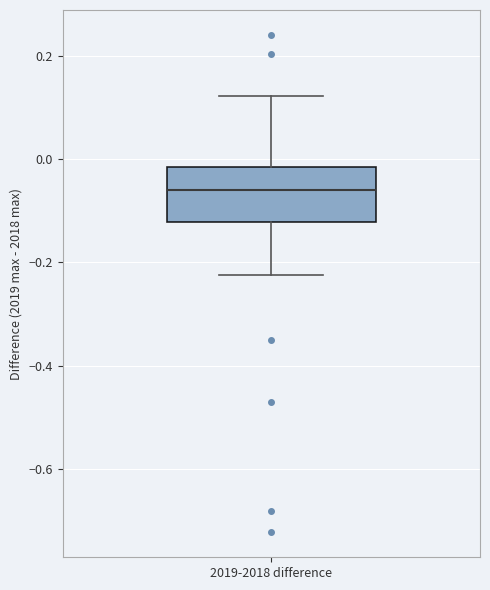

Transcribe this box plot: give where the median line is, the range the box spans, and where the two whiskers end, as read against the y-axis. The values are not printed on the chart, so give them approximately, as read against the axis.

median -0.06, box -0.12 to -0.02, whiskers -0.22 to 0.12